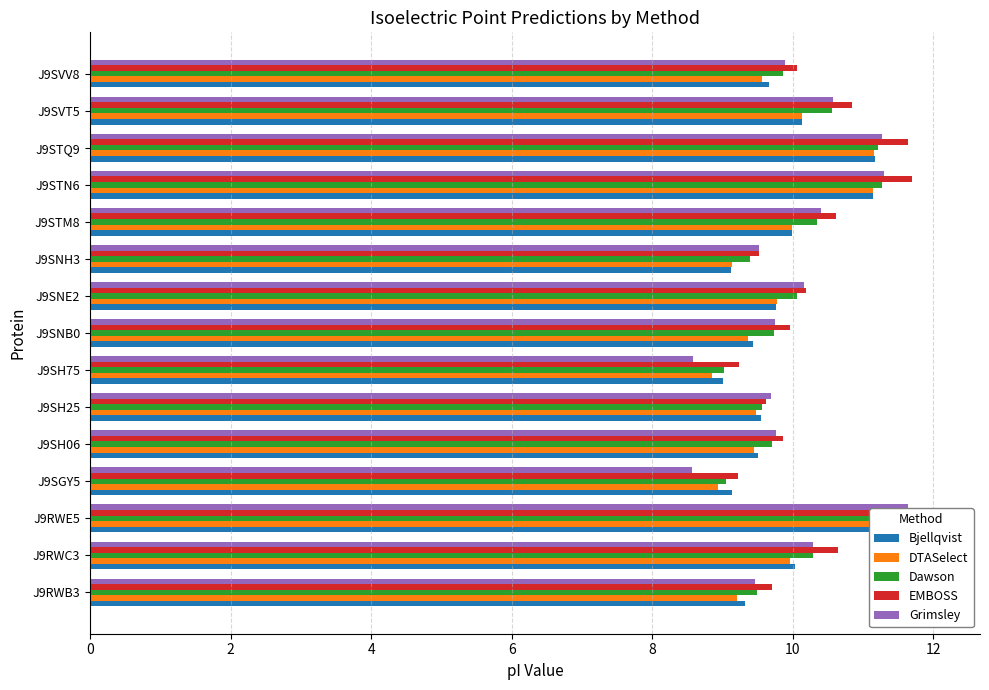

Reading left to right, extract all data points from this chart.

Bjellqvist: 9.3	10.0	11.6	9.1	9.5	9.5	9.0	9.4	9.8	9.1	10.0	11.1	11.2	10.1	9.7
DTASelect: 9.2	10.0	11.6	8.9	9.4	9.5	8.9	9.4	9.8	9.1	10.0	11.1	11.2	10.1	9.6
Dawson: 9.5	10.3	11.6	9.0	9.7	9.6	9.0	9.7	10.1	9.4	10.3	11.3	11.2	10.6	9.9
EMBOSS: 9.7	10.6	12.1	9.2	9.9	9.6	9.2	10.0	10.2	9.5	10.6	11.7	11.6	10.8	10.1
Grimsley: 9.5	10.3	11.6	8.6	9.8	9.7	8.6	9.8	10.2	9.5	10.4	11.3	11.3	10.6	9.9